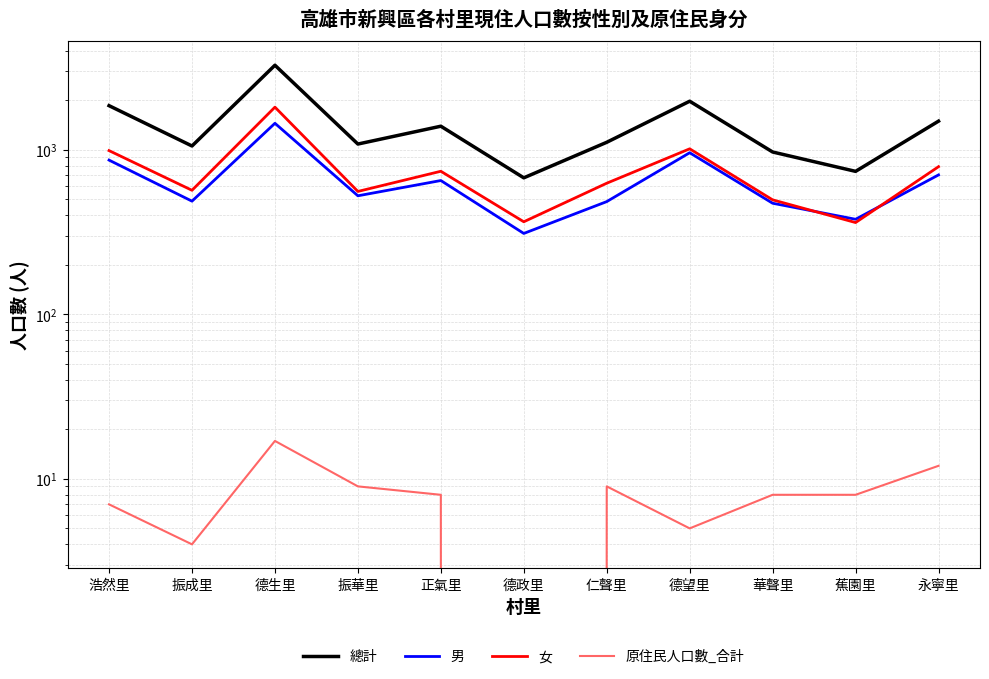

Which series has the widest spread of values?

總計